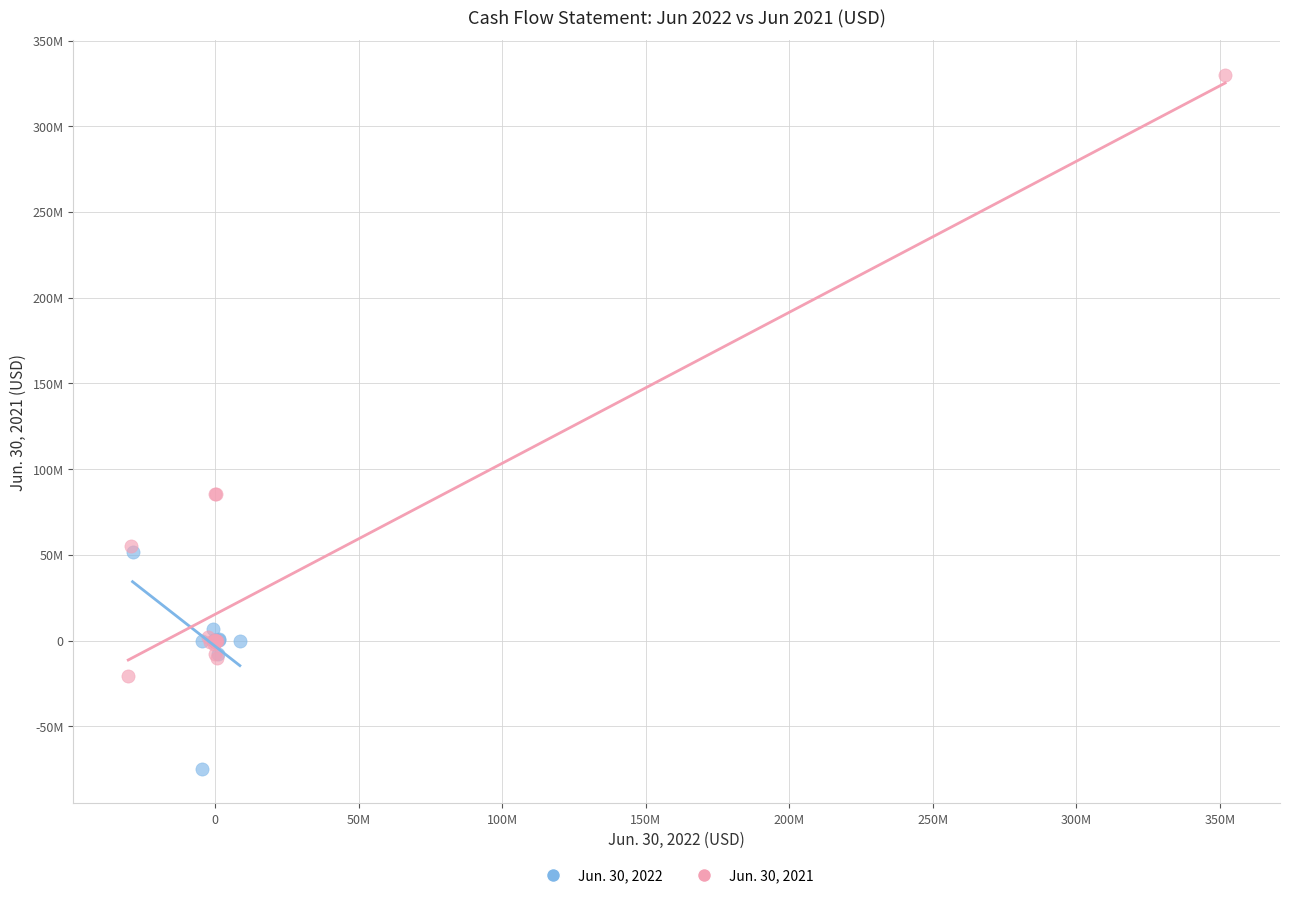

Which series has the widest spread of Y values?

Jun. 30, 2021